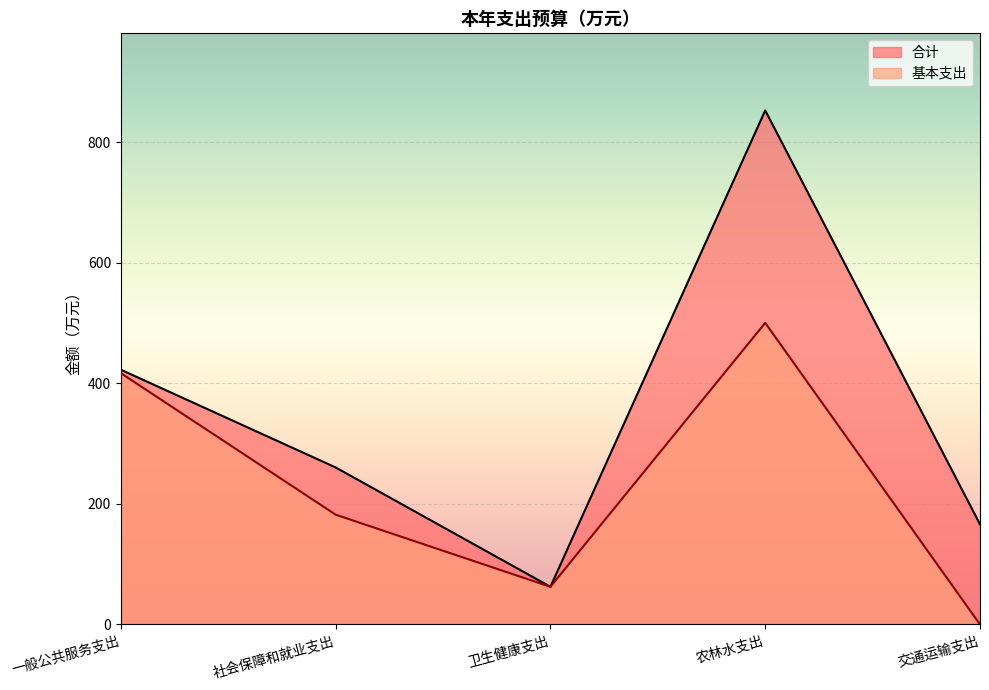

At which label does 合计 reach its peak?

农林水支出